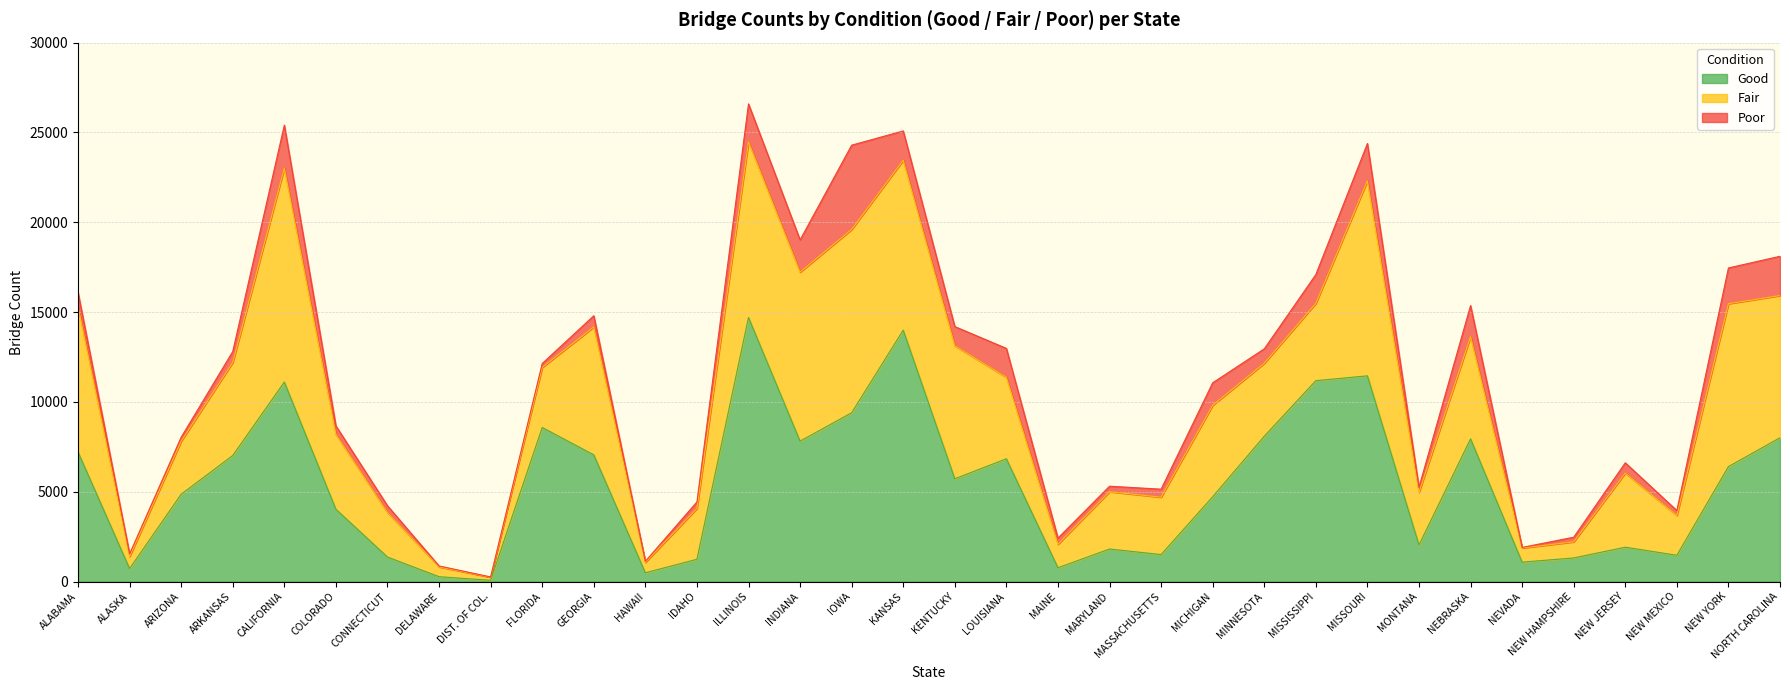

Which series has the largest total across all categories?

Good